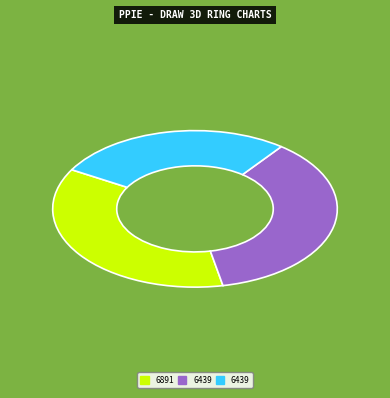

How many slices are in this pie chart?

3